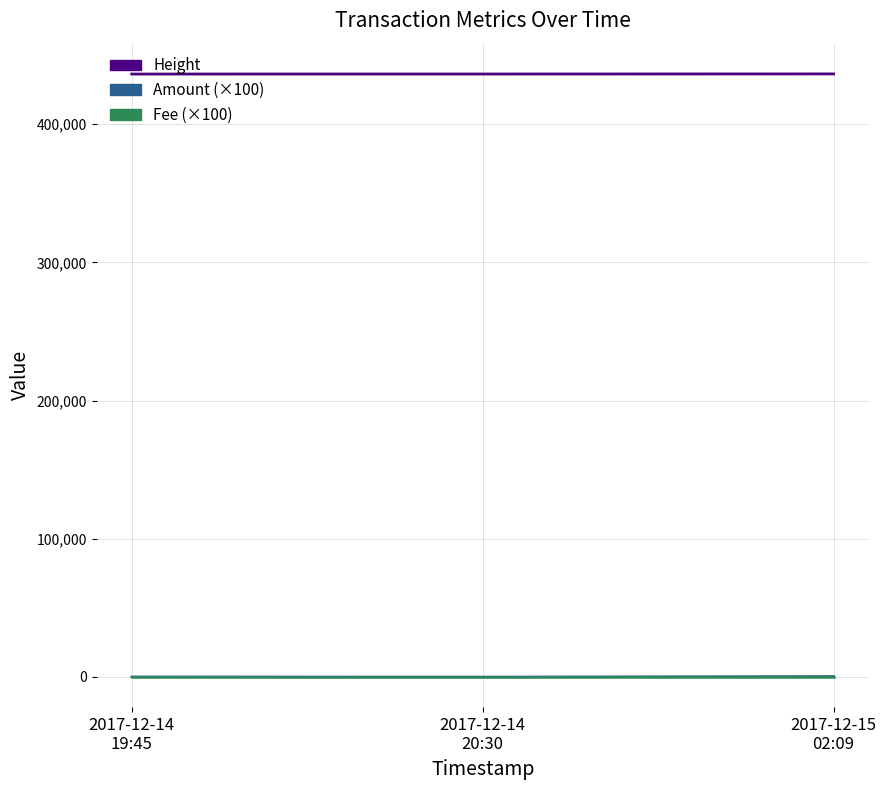

How many lines are shown in the chart?

3